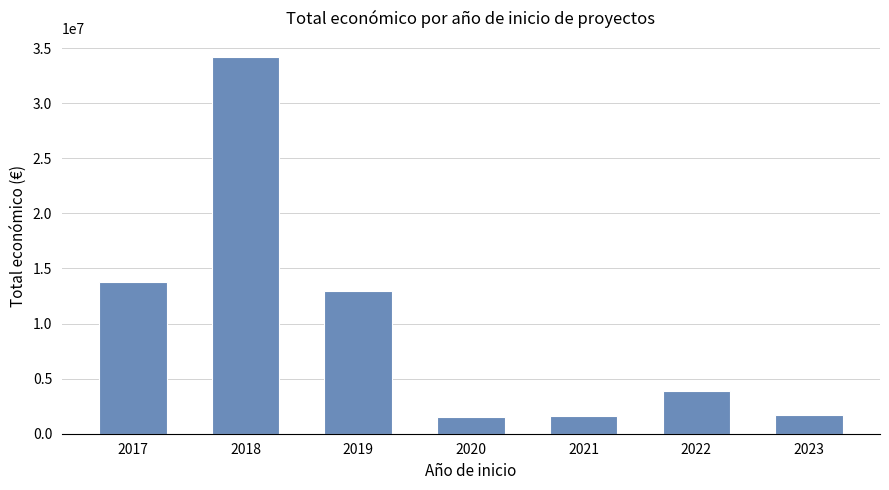

True or false: the data shows 367620 at 2023.

False